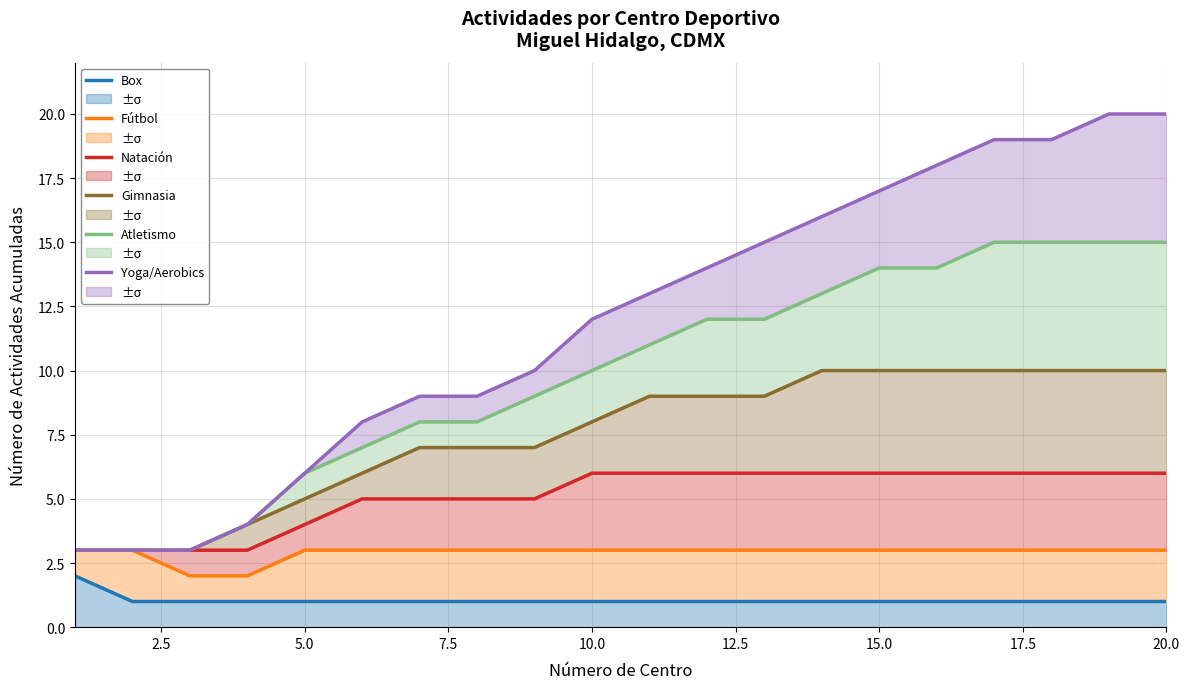

What is the greatest value displayed?

20